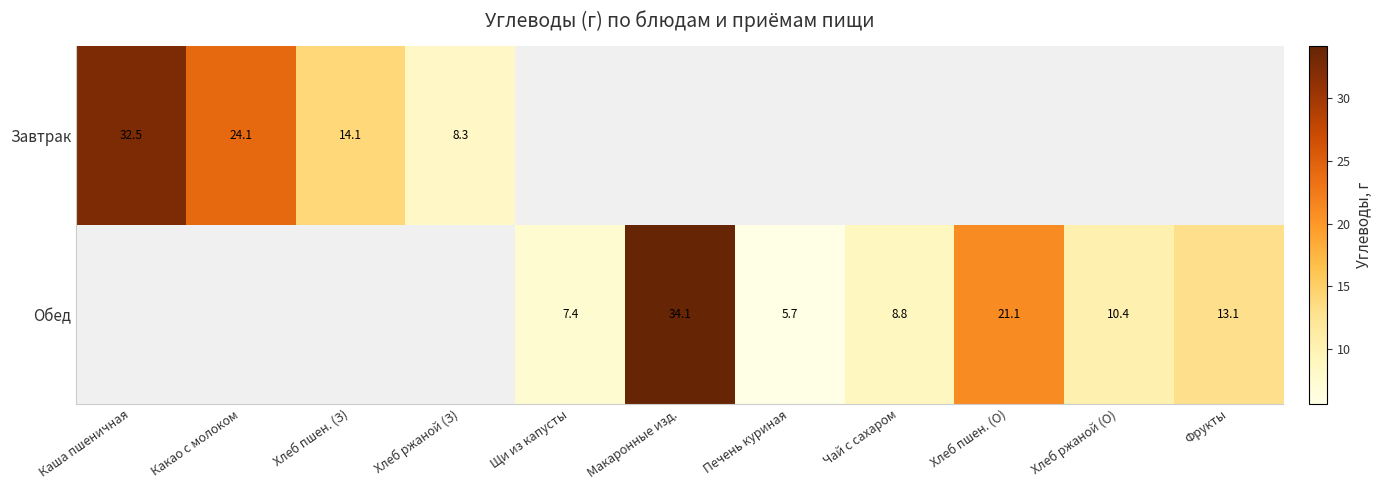

The Обед series shows 8.8 at Чай с сахаром. True or false?

True